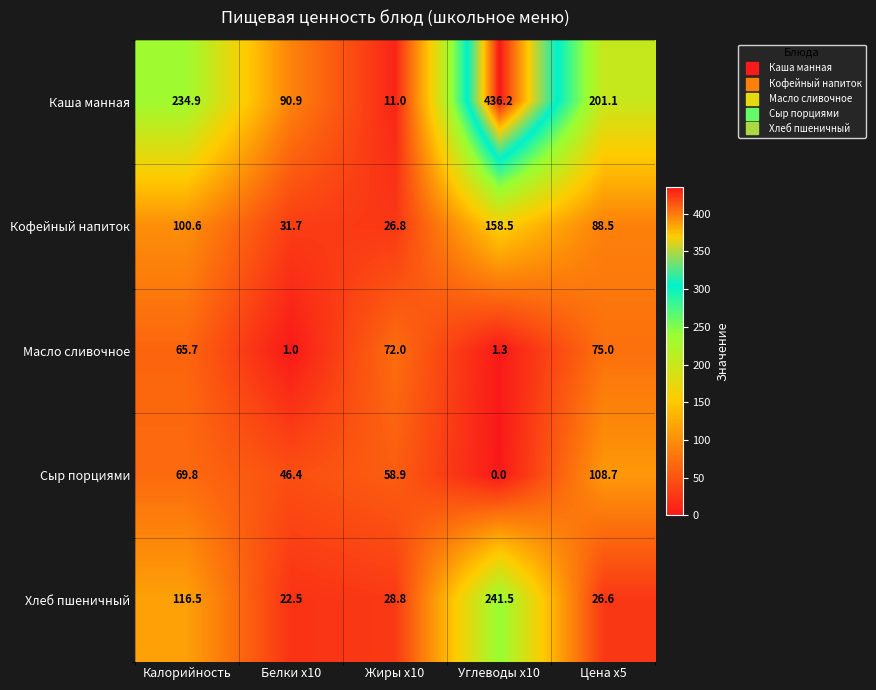

What is the difference between the highest and lowest values at Углеводы x10?

436.2